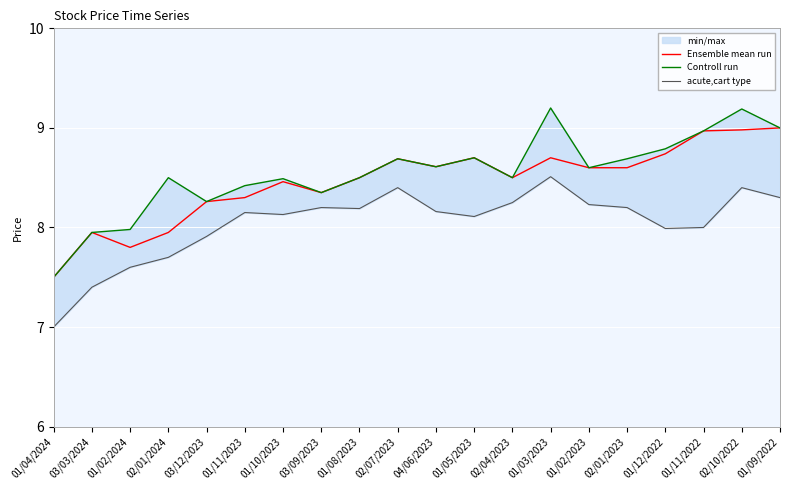

At how many categories does at least one series exceed 8?

17